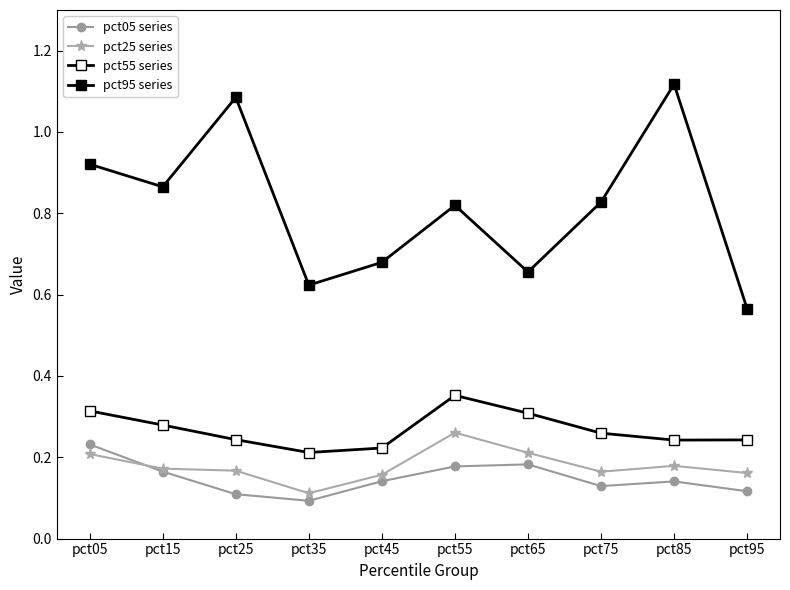

Reading left to right, what are all the values shown in this chart?

pct05 series: 0.2	0.2	0.1	0.1	0.1	0.2	0.2	0.1	0.1	0.1
pct25 series: 0.2	0.2	0.2	0.1	0.2	0.3	0.2	0.2	0.2	0.2
pct55 series: 0.3	0.3	0.2	0.2	0.2	0.4	0.3	0.3	0.2	0.2
pct95 series: 0.9	0.9	1.1	0.6	0.7	0.8	0.7	0.8	1.1	0.6